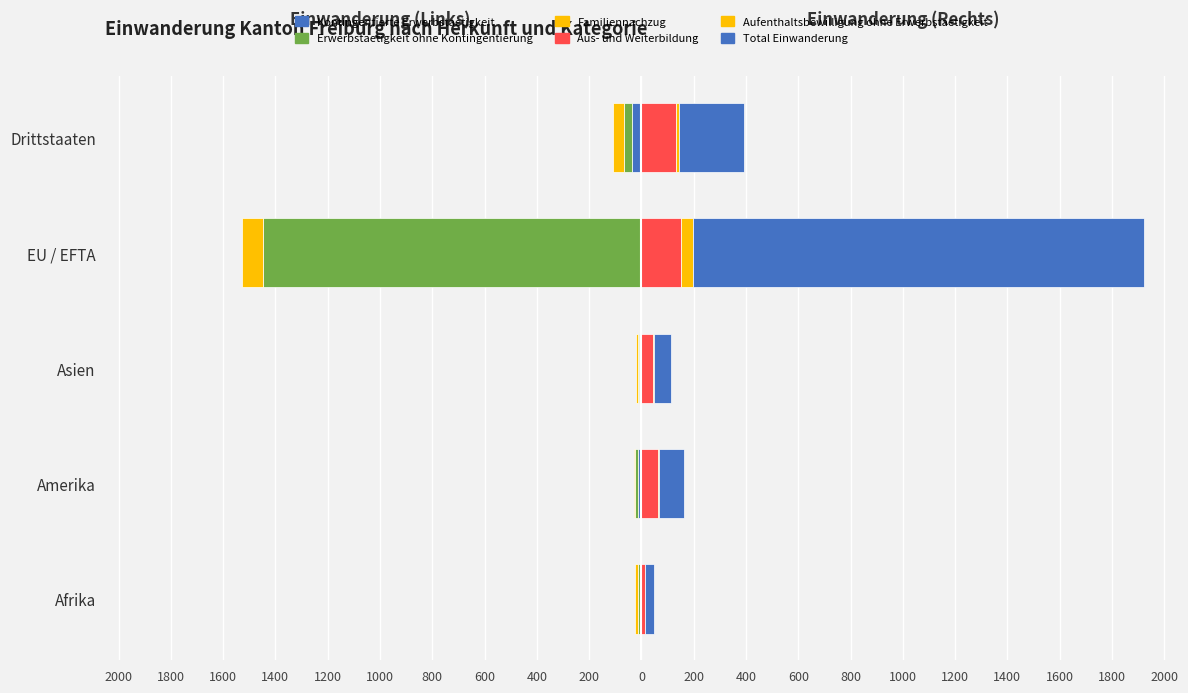

Reading right to left, extract all data points from this chart.

Kontingentierte Erwerbstaetigkeit: -35	-3	-9	-13	-7
Erwerbstaetigkeit ohne Kontingentierung: -33	-1444	-3	-10	-5
Familiennachzug: -39	-82	-9	-7	-11
Aus- und Weiterbildung: 134	151	45	63	12
Aufenthaltsbewilligung ohne Erwerbstaetigkeit: 8	45	2	3	1
Total Einwanderung: 249	1725	68	96	36